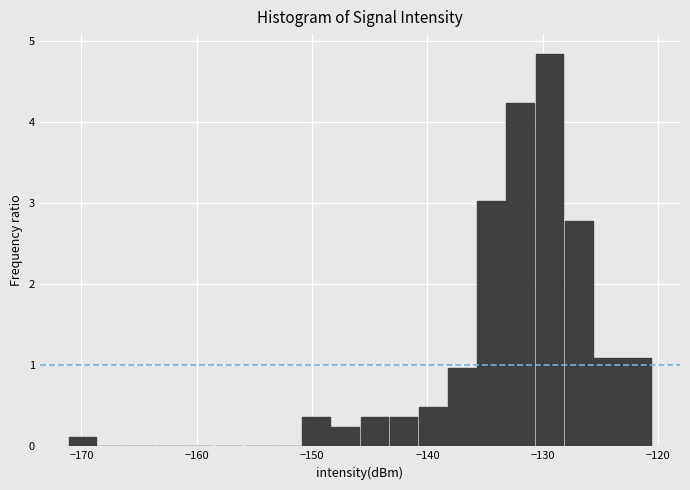

Read against the x-axis, roughly where is the centre of the tallest bar?

-129